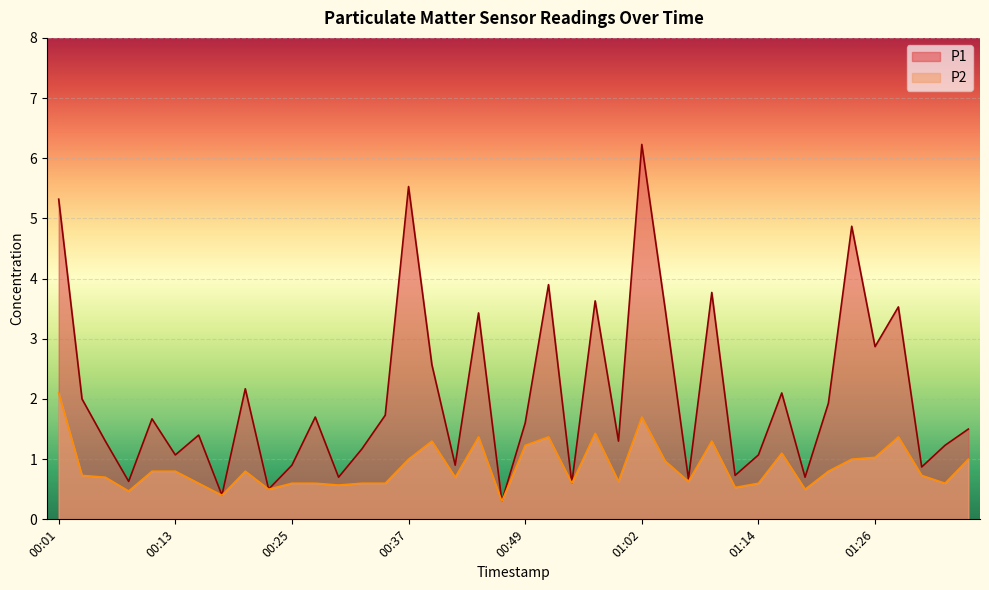

At which category is the sum across all series the highest?

01:02